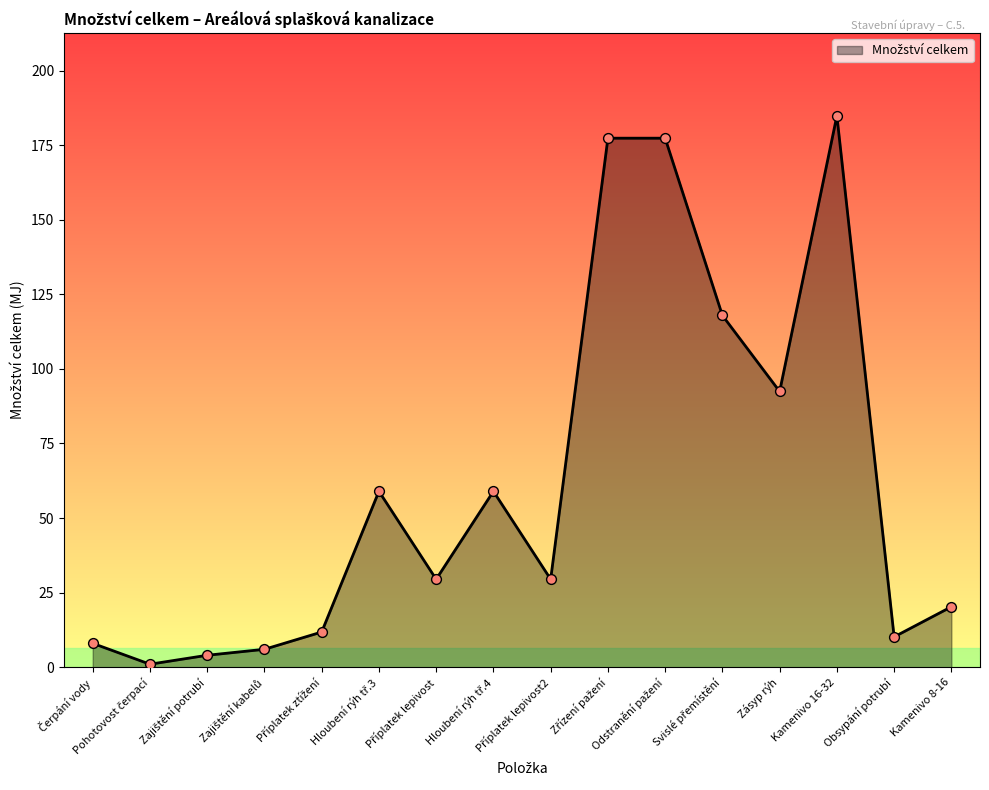

What is the greatest value displayed?

184.9